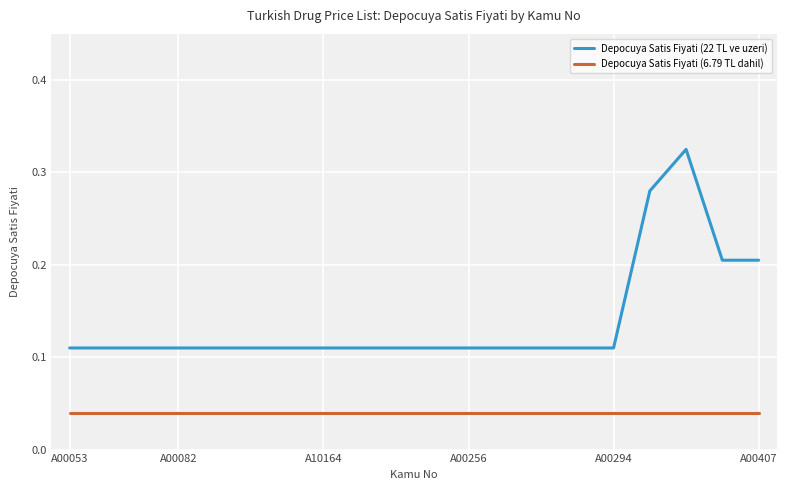

Rank the series by their average value, from lowest to highest.

Depocuya Satis Fiyati (6.79 TL dahil), Depocuya Satis Fiyati (22 TL ve uzeri)